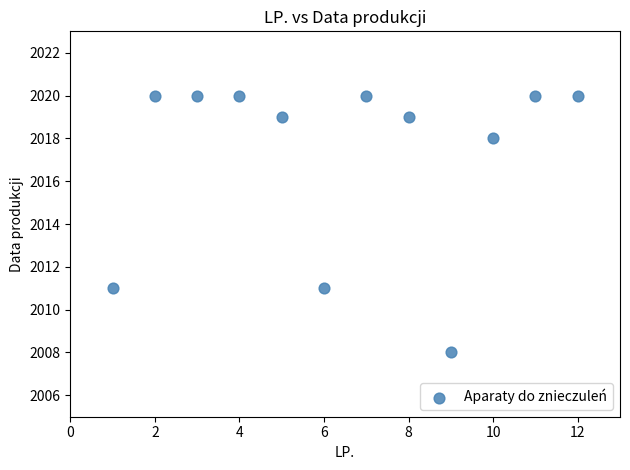

What is the range of Y values (max minus min)?

12